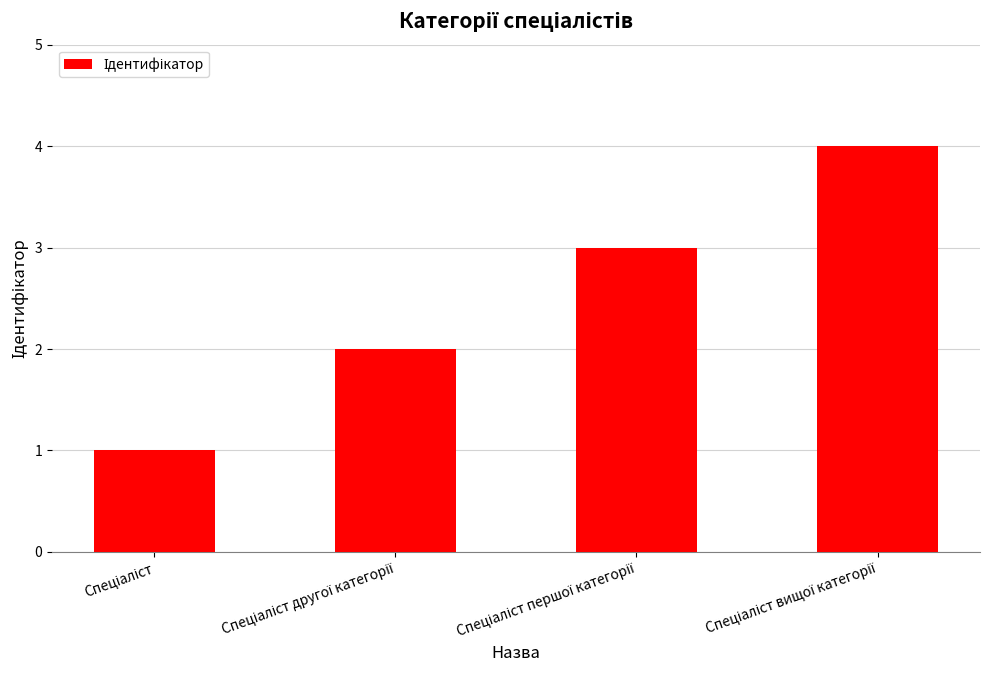

What is the value of the 2nd bar from the left?

2